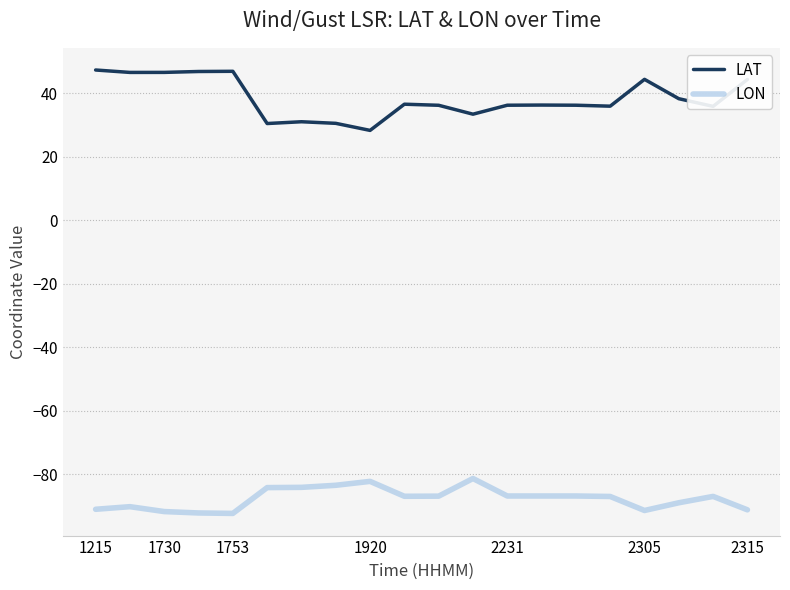

True or false: LON and LAT intersect in this chart.

False